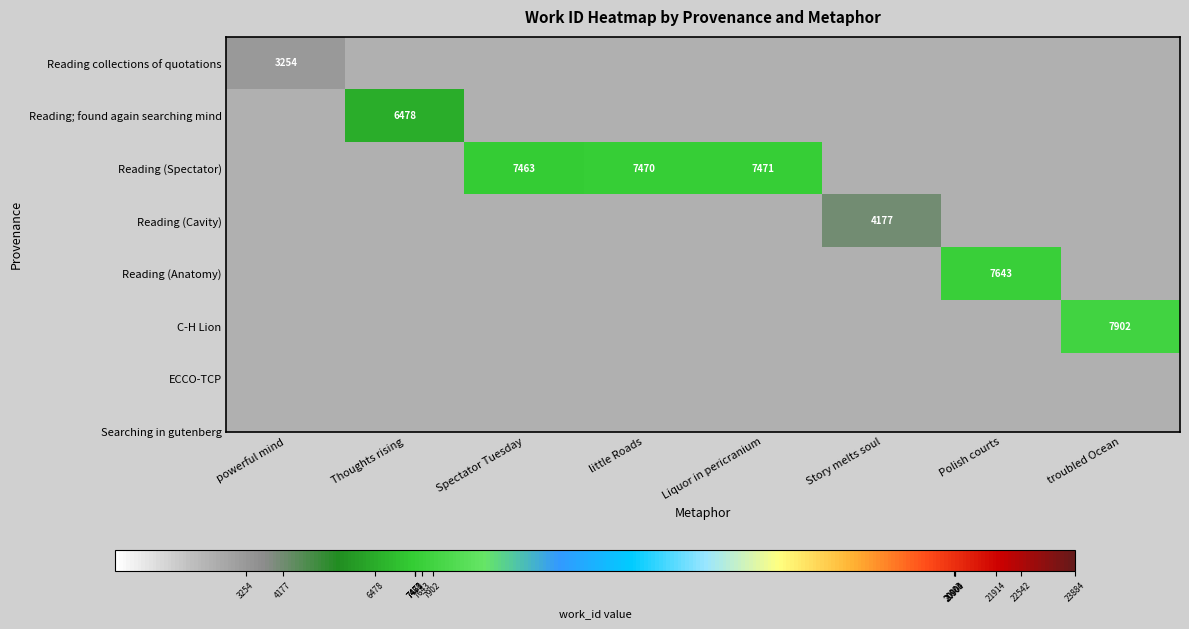

The C-H Lion series shows 2456 at troubled Ocean. True or false?

False